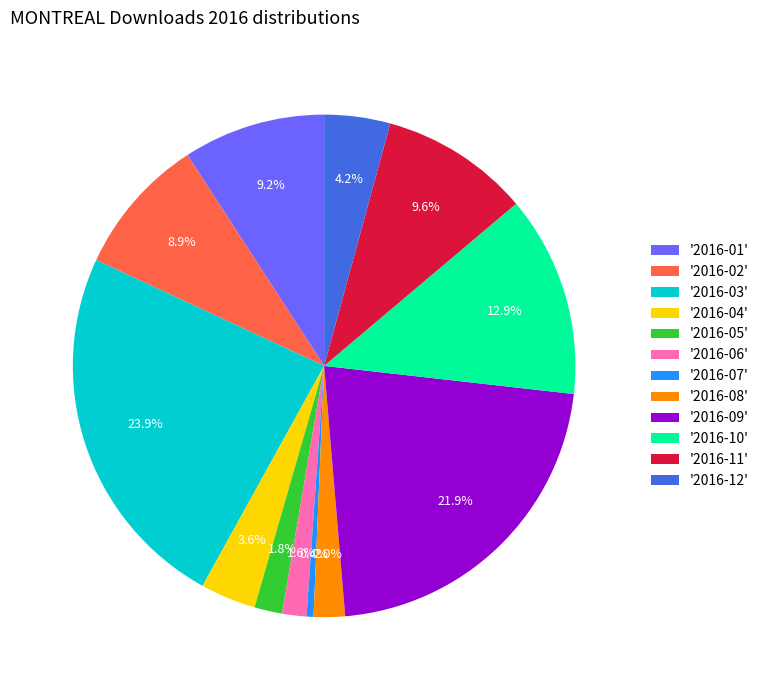

Between '2016-12' and '2016-08', which is larger?

'2016-12'